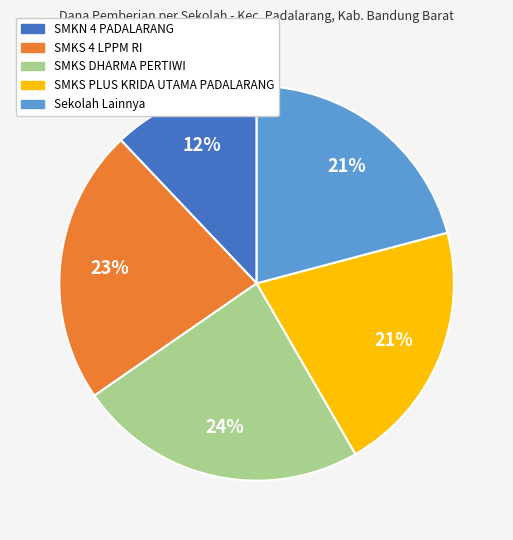

Combined, do SMKS PLUS KRIDA UTAMA PADALARANG and SMKS 4 LPPM RI account for over 50%?

No